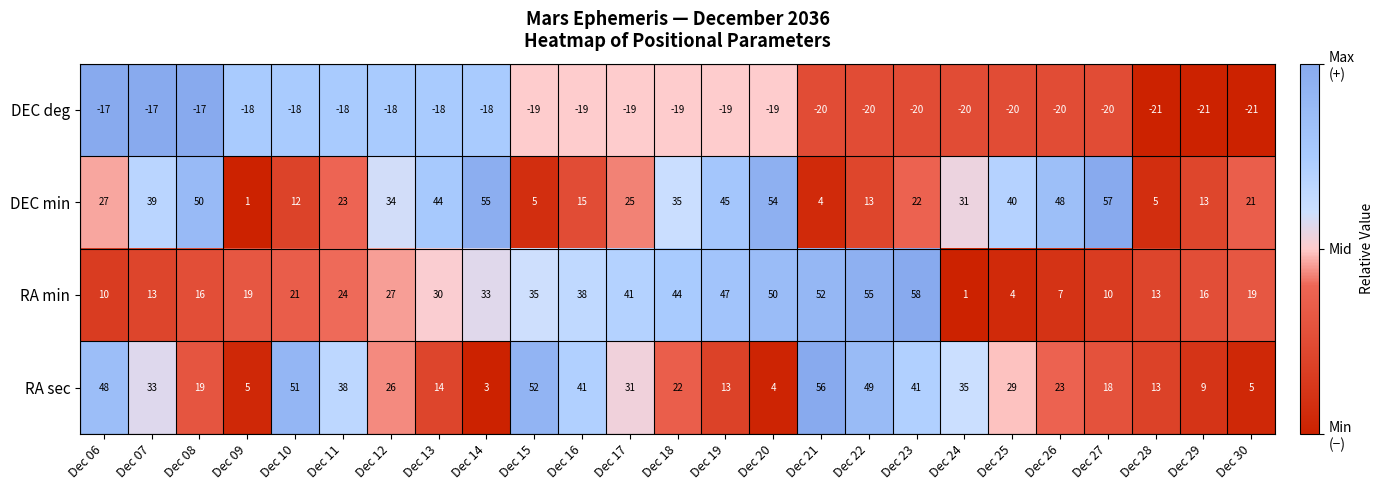

What value does the RA sec series have at Dec 21, to the nearest 10?

60